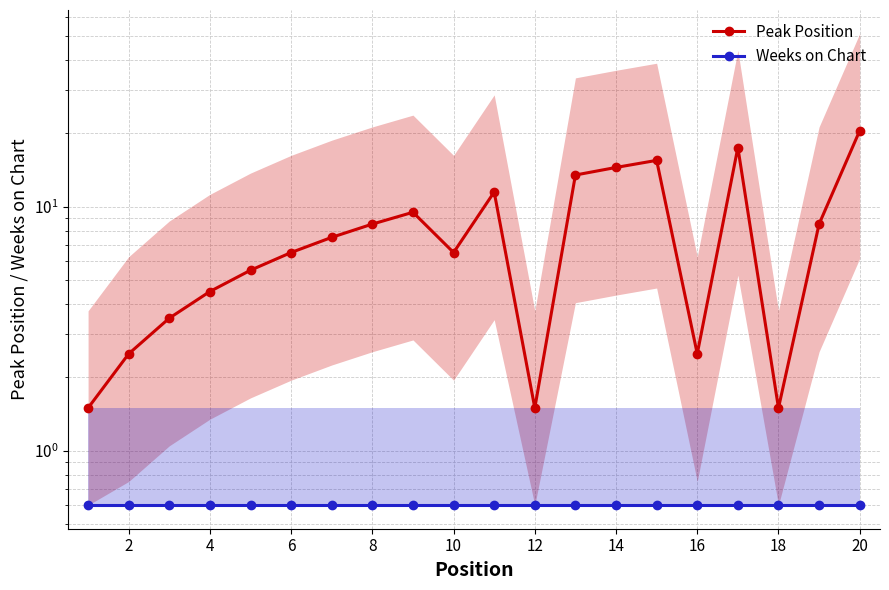

Is this an area chart (filled region under the line)?

No